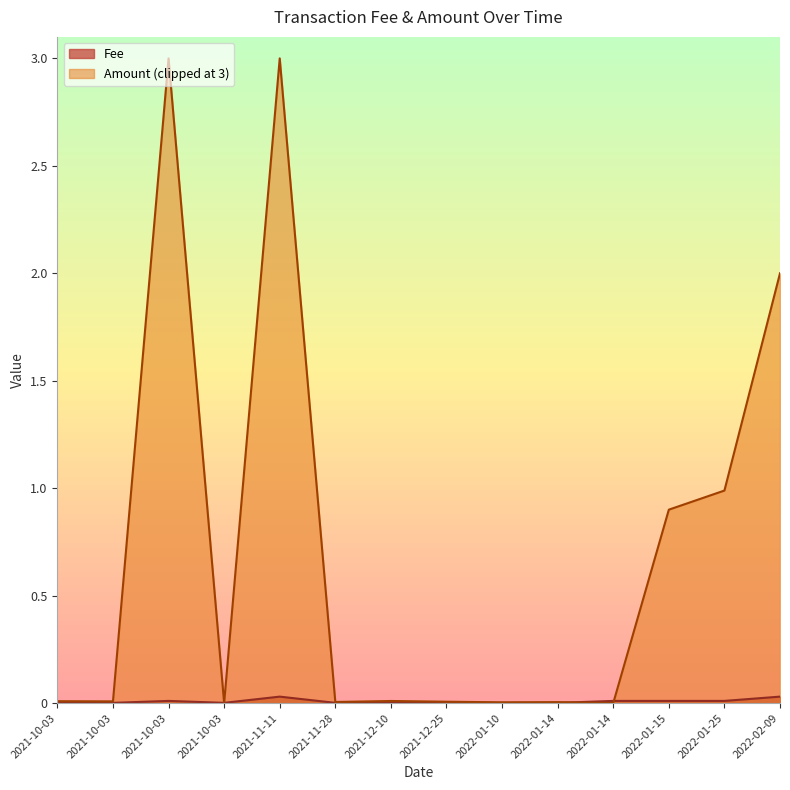

How many lines are shown in the chart?

2